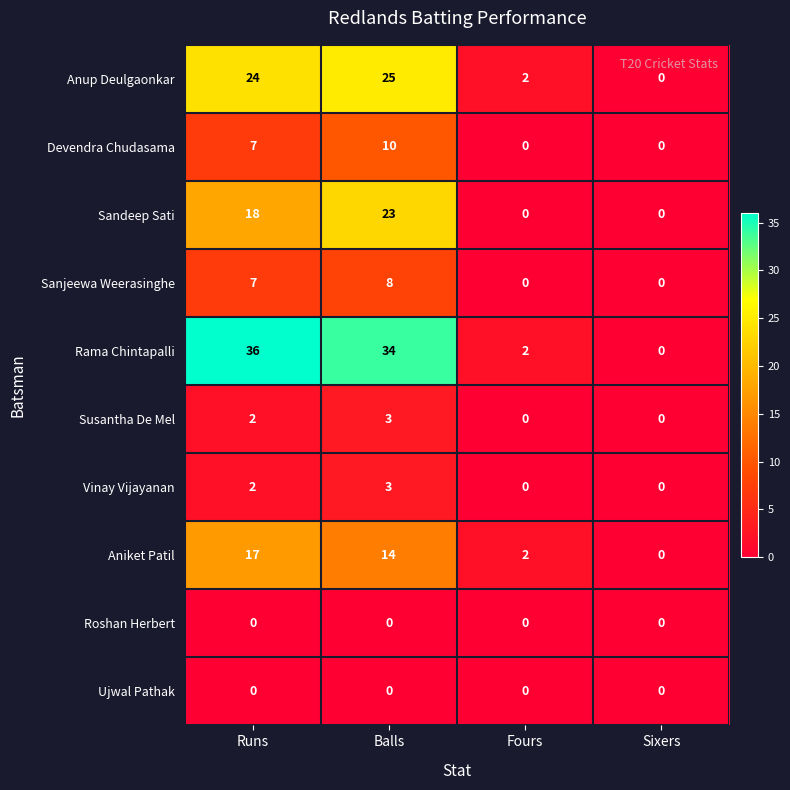

What is the total value across all series at Runs?

113